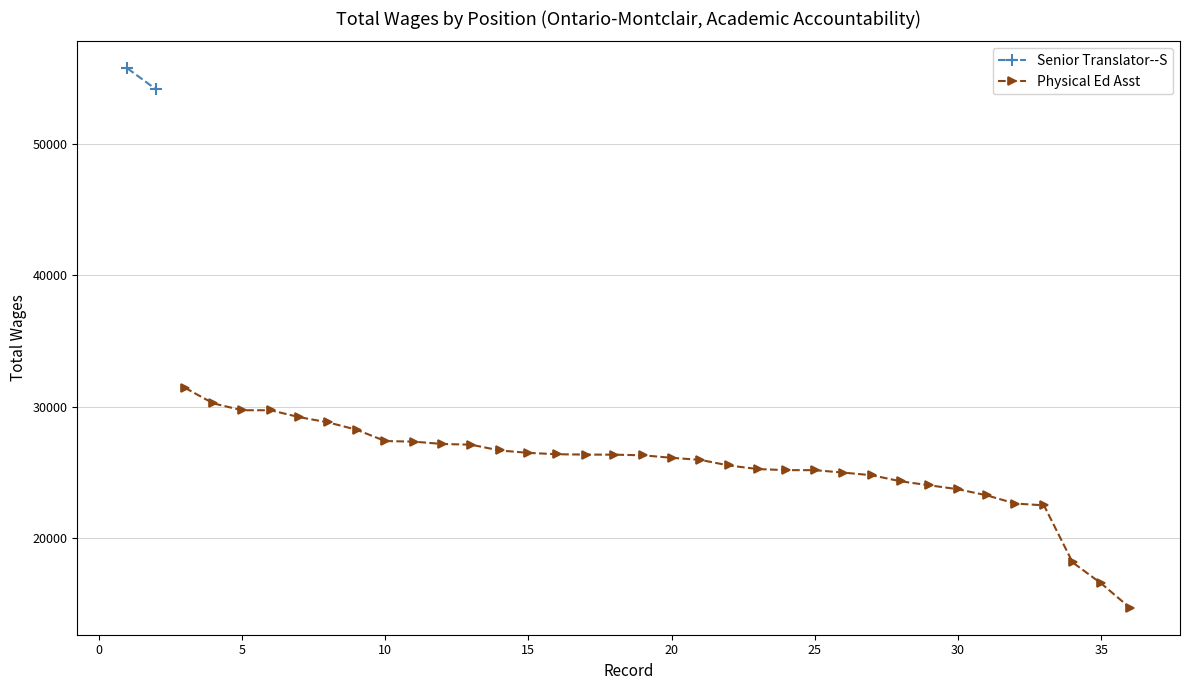

How many values in the Physical Ed Asst series are below 26315?

17